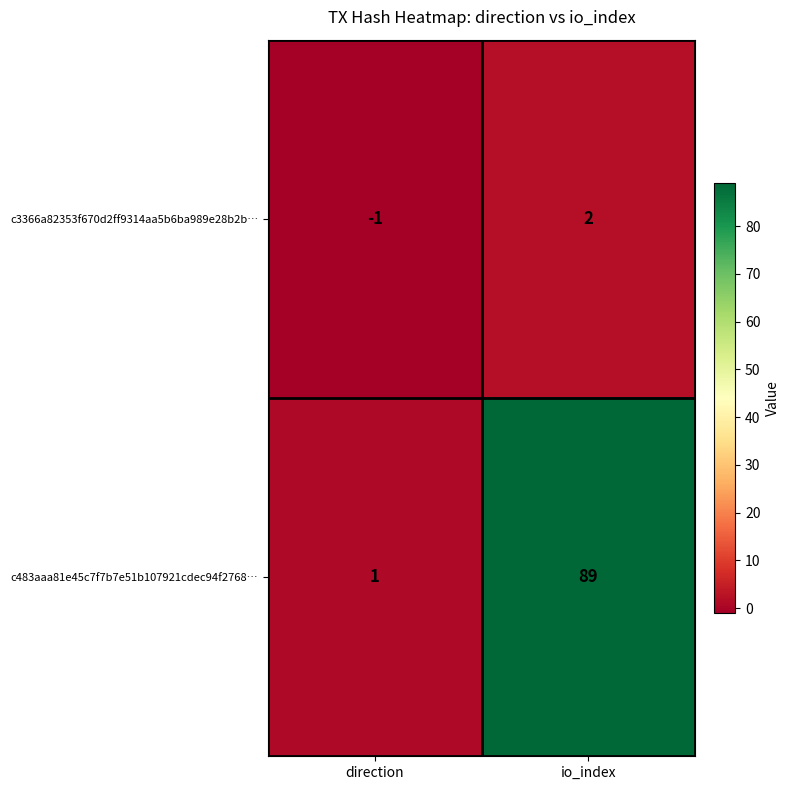

The c483aaa81e45c7f7b7e51b107921cdec94f2768… series shows 0 at direction. True or false?

False